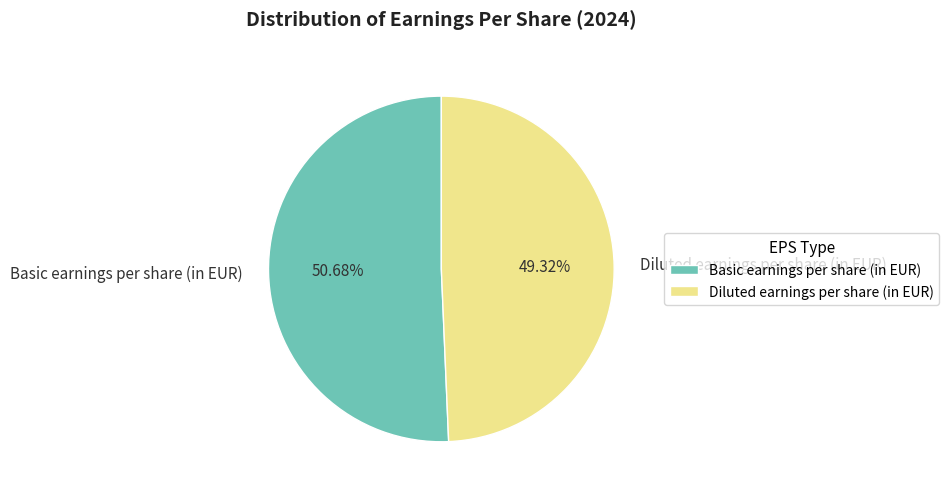

Which category has the smallest portion of the pie?

Diluted earnings per share (in EUR)